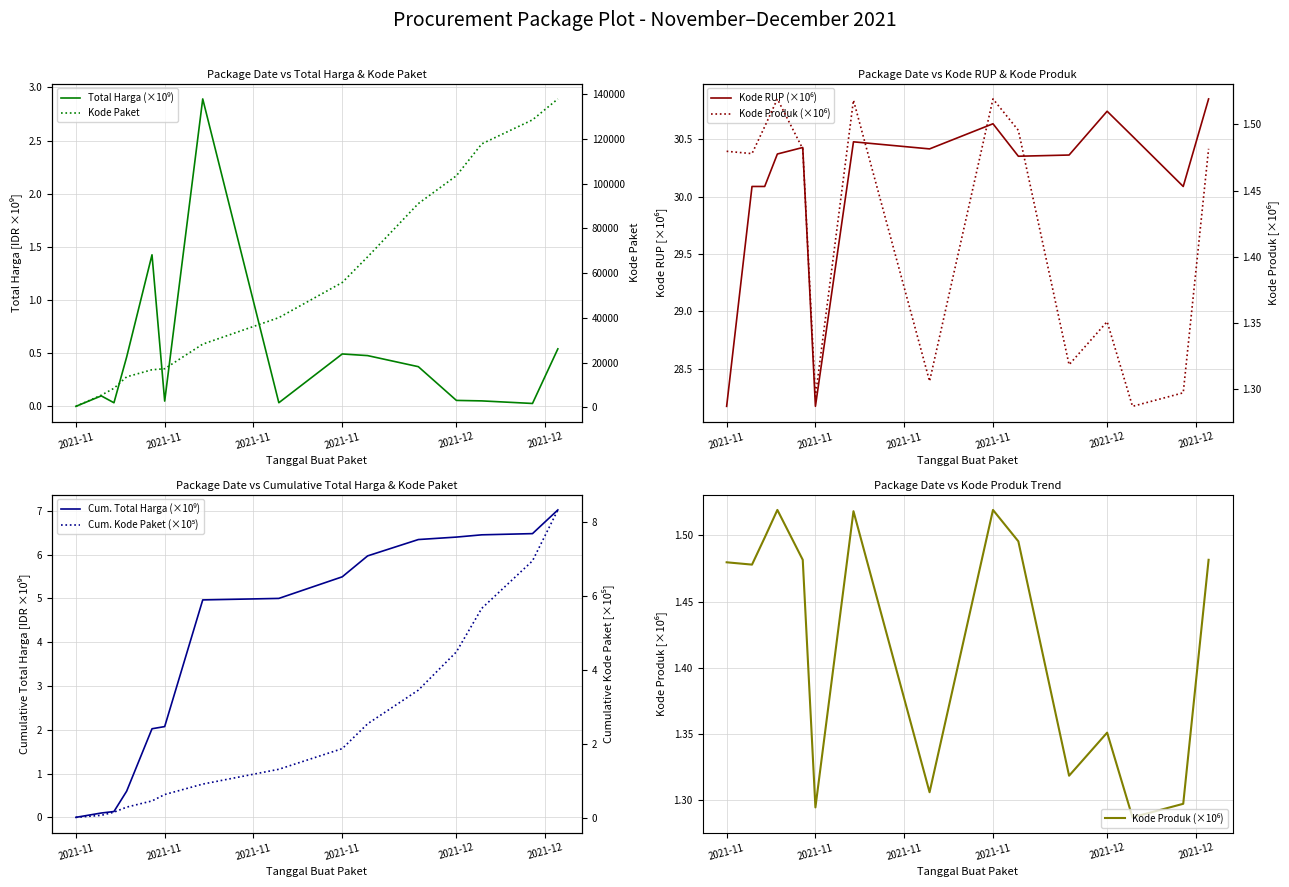

Rank the series by their maximum value, from lowest to highest.

Kode Produk (×10⁶), Total Harga (×10⁹), Cum. Total Harga (×10⁹), Cum. Kode Paket (×10⁵), Kode RUP (×10⁶), Kode Paket